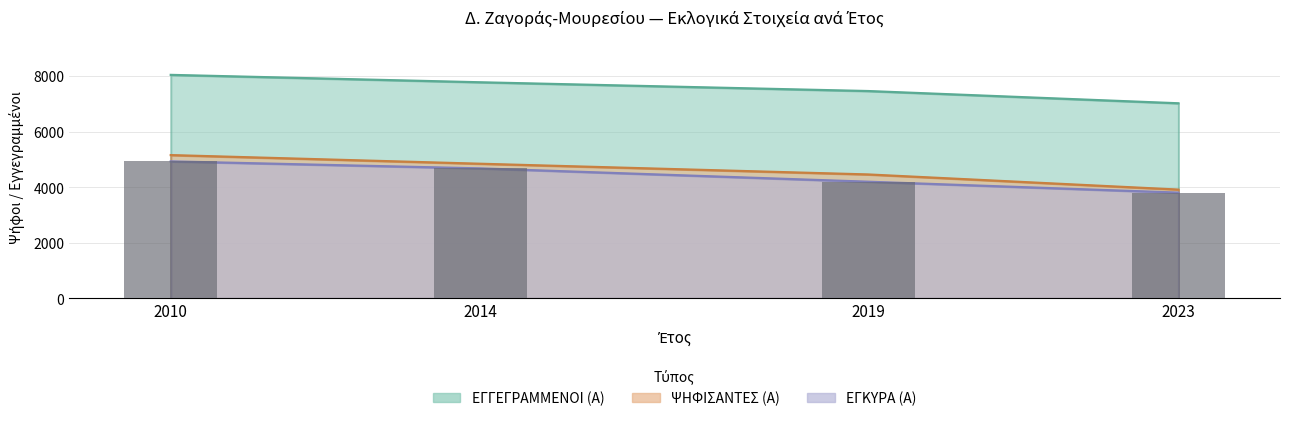

What is the difference between the maximum and minimum values in the ΕΓΓΕΓΡΑΜΜΕΝΟΙ (Α) series?

1022